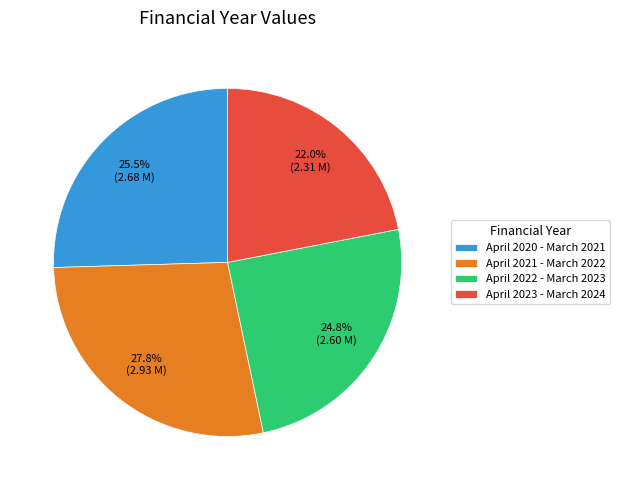

True or false: April 2022 - March 2023 accounts for 25% of the total.

True